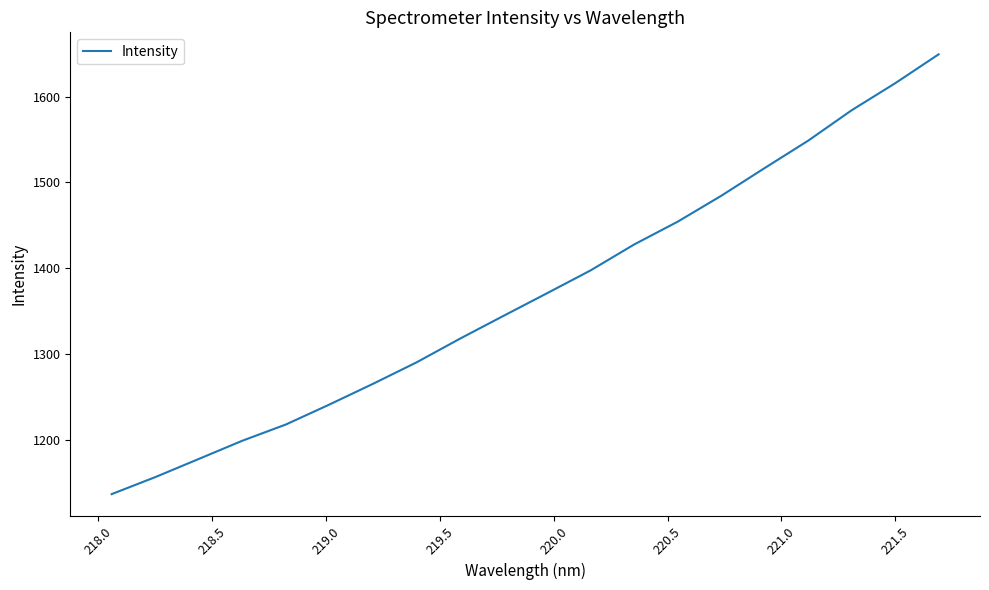

What is the smallest value displayed?

1136.6